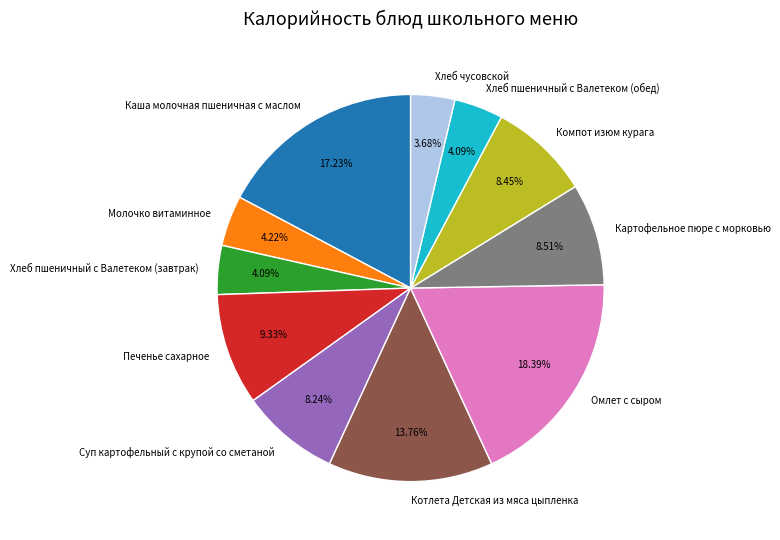

Is there a majority slice in this chart?

No